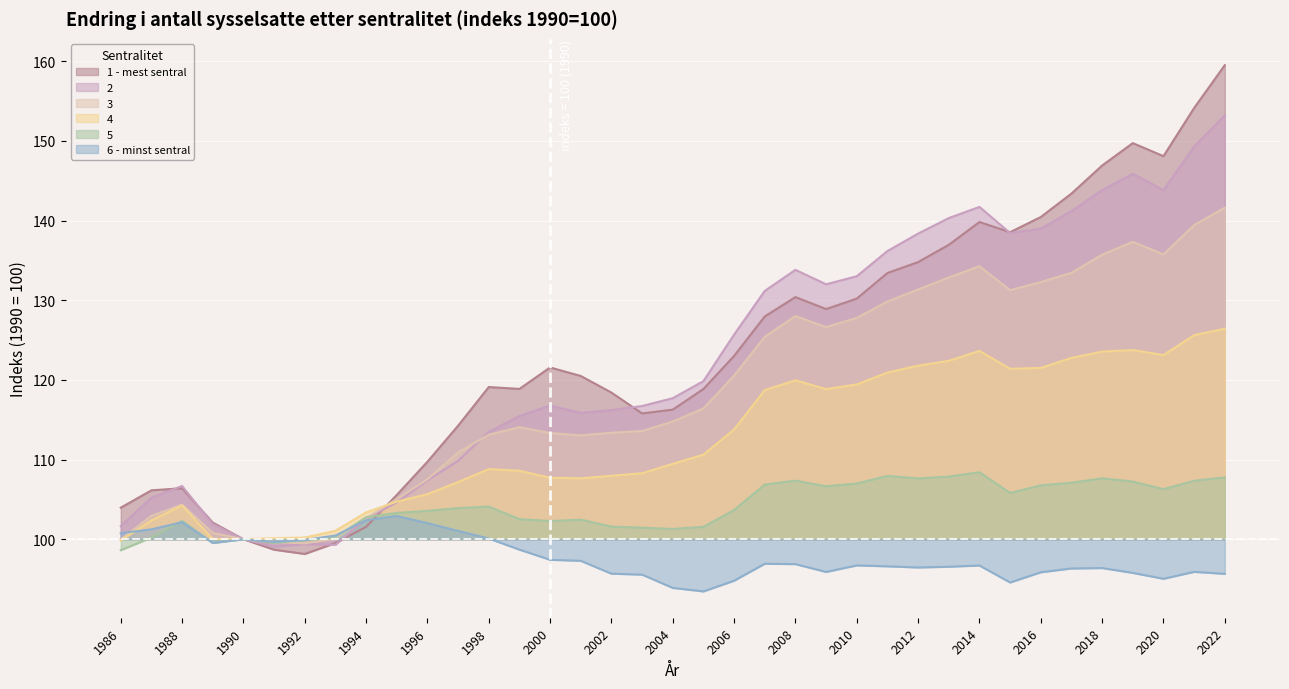

What is the highest value of the 1 - mest sentral series?

159.5